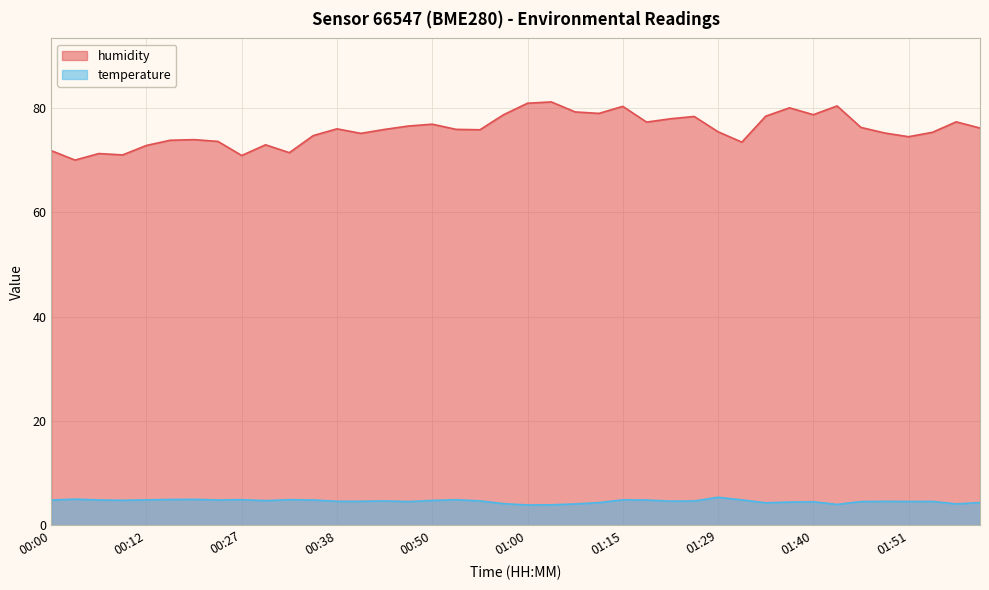

Which series has the widest spread of values?

humidity